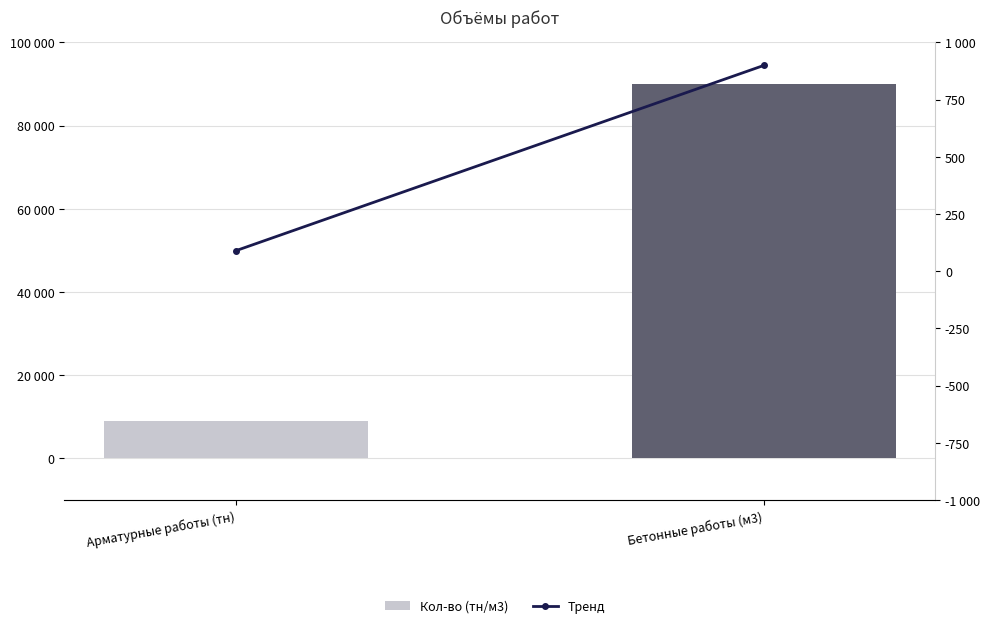

What is the spread (max minus min) of values at Бетонные работы (м3)?

89023.5